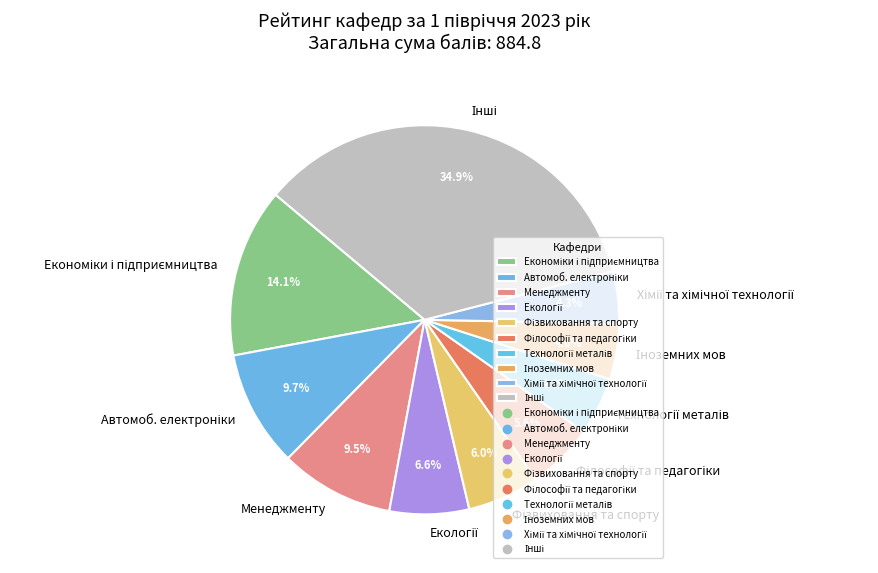

Is there a majority slice in this chart?

No